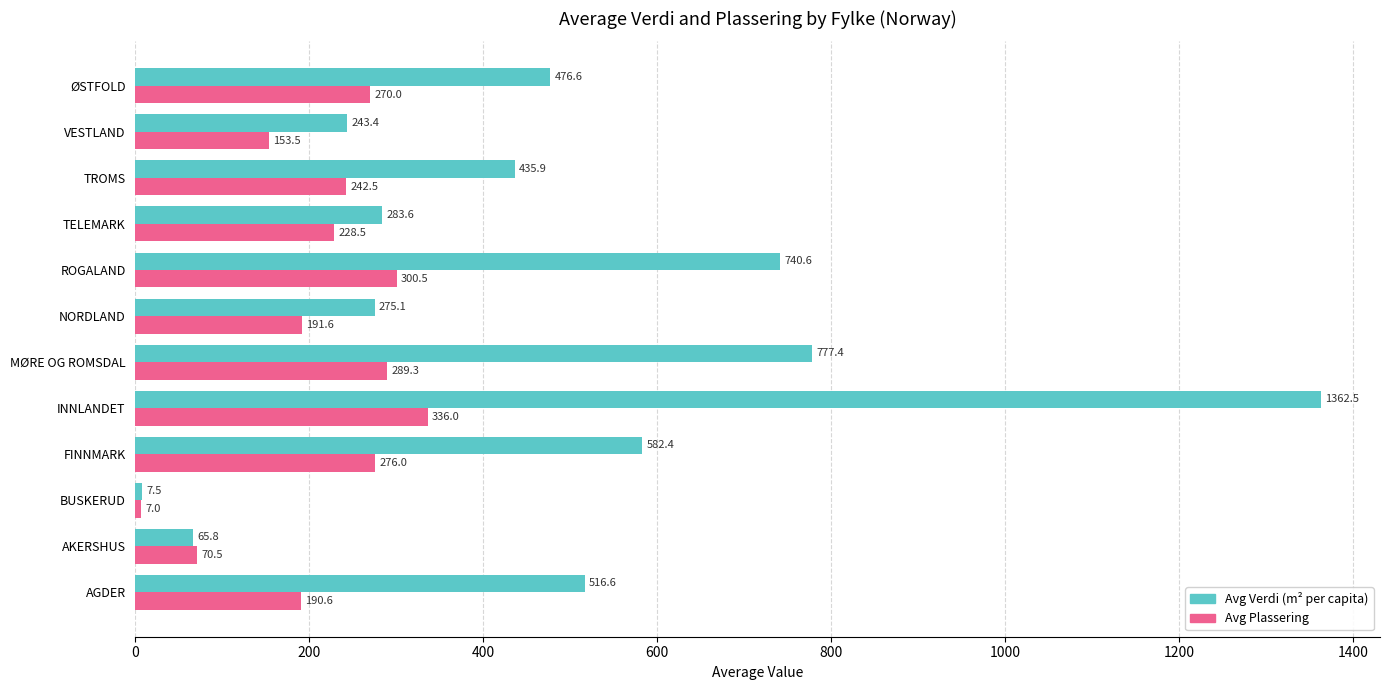

At which label is Avg Verdi (m² per capita) closest to 685?

ROGALAND